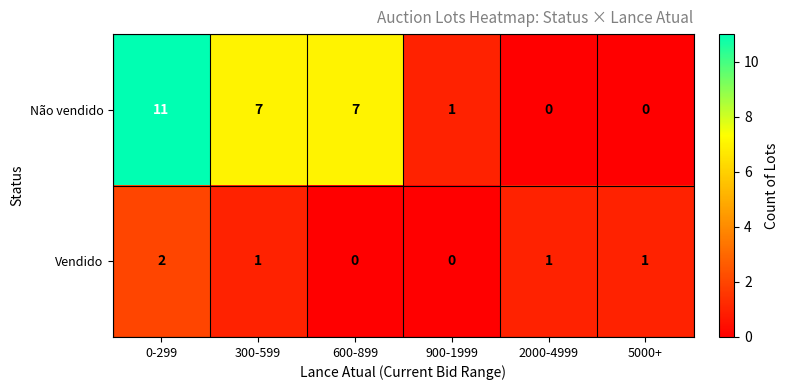

Which label corresponds to the largest value in the chart?

0-299